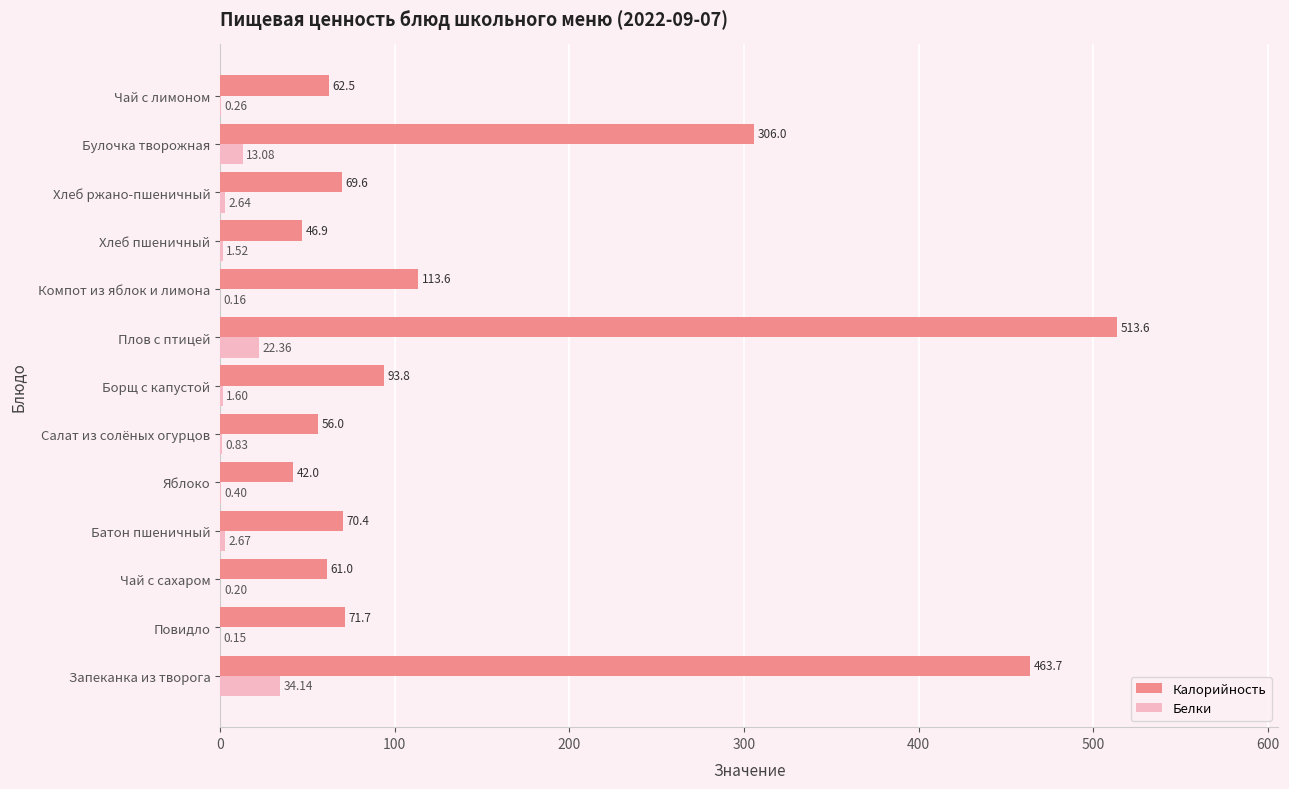

At which label does Калорийность reach its peak?

Плов с птицей